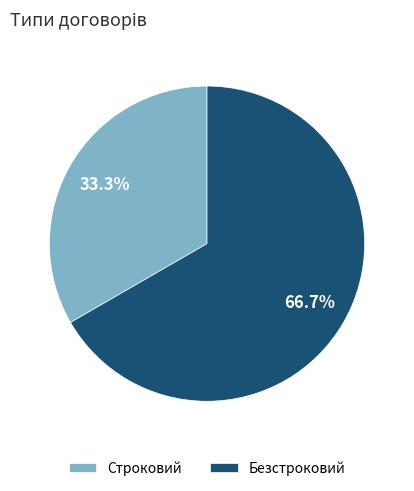

To the nearest percent, what percentage of the pie is Строковий?

33%